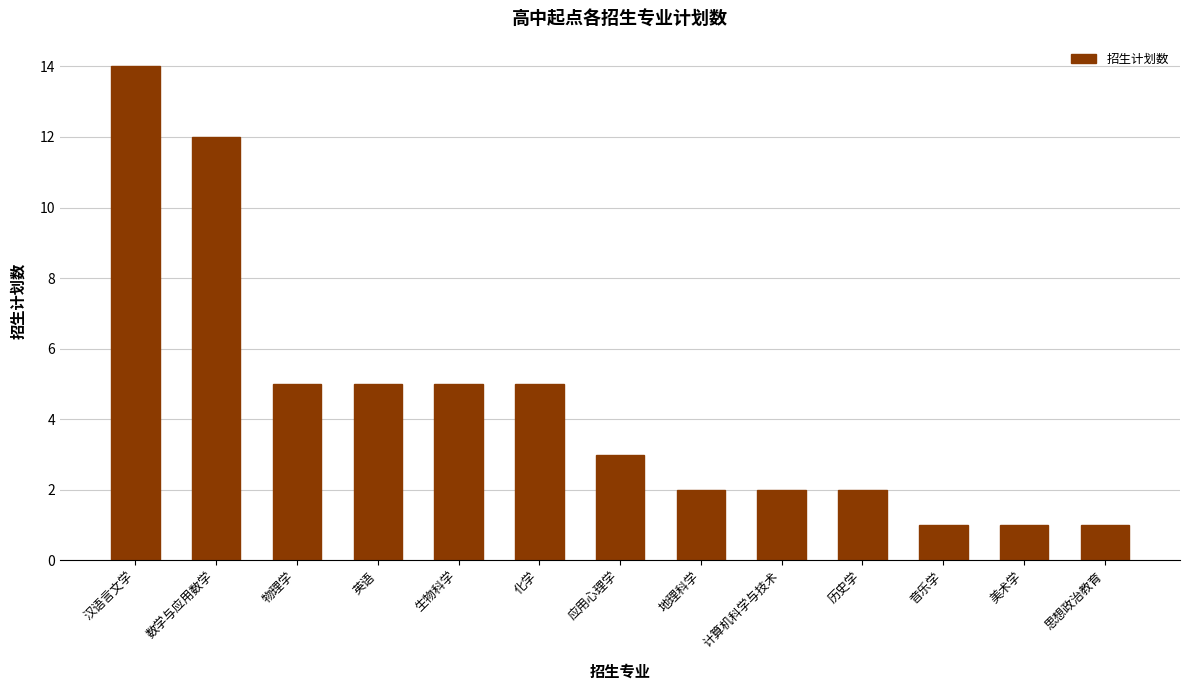

What is the change in value from 历史学 to 美术学?

-1